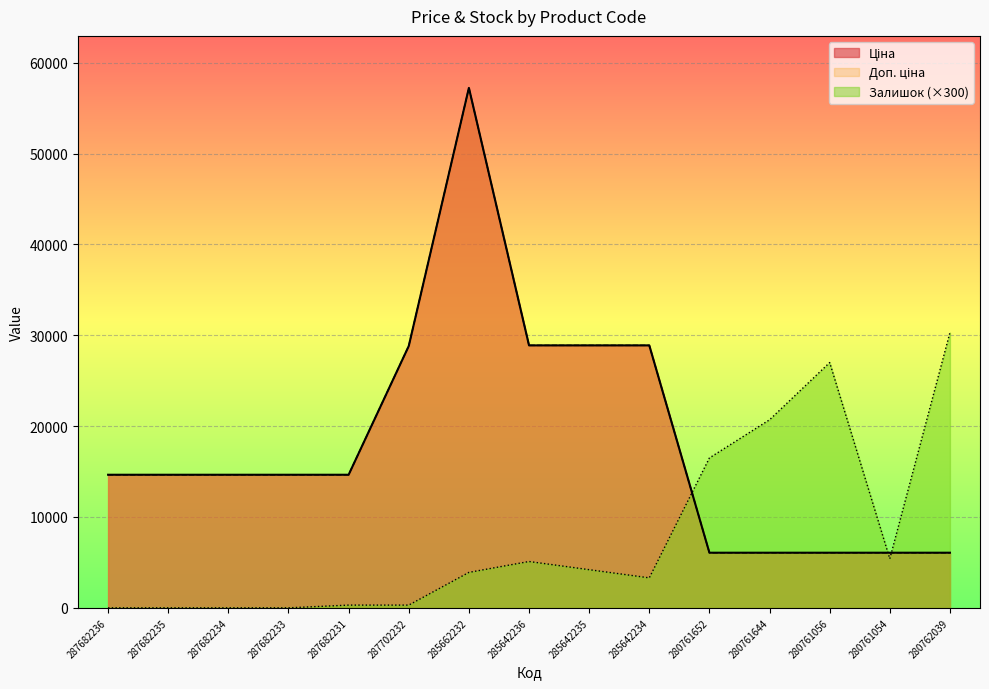

True or false: Ціна and Доп. ціна cross at least once.

False